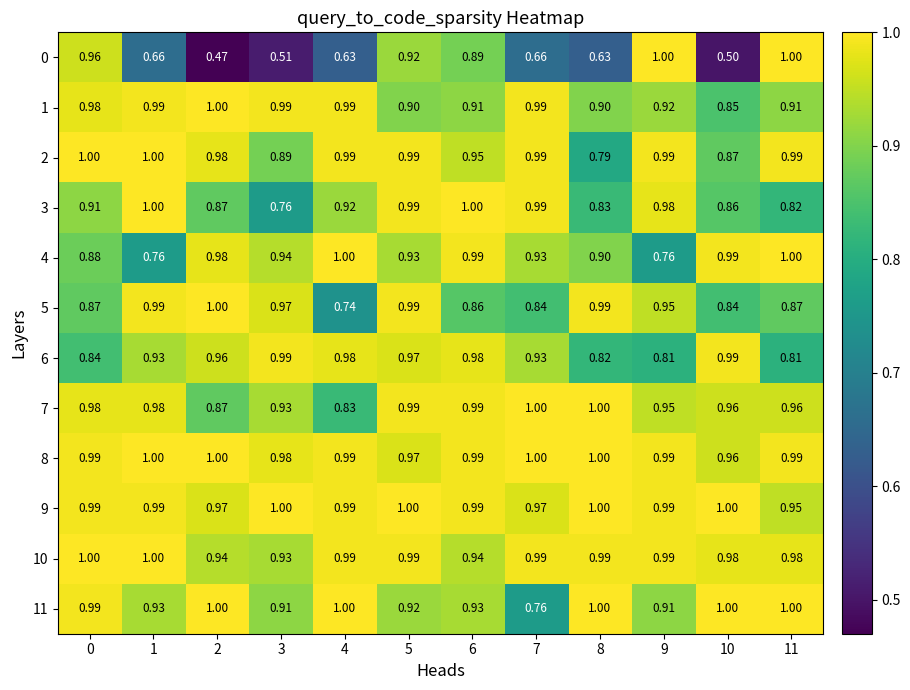

Is the value of 11 at 6 greater than the value of 9 at 4?

No